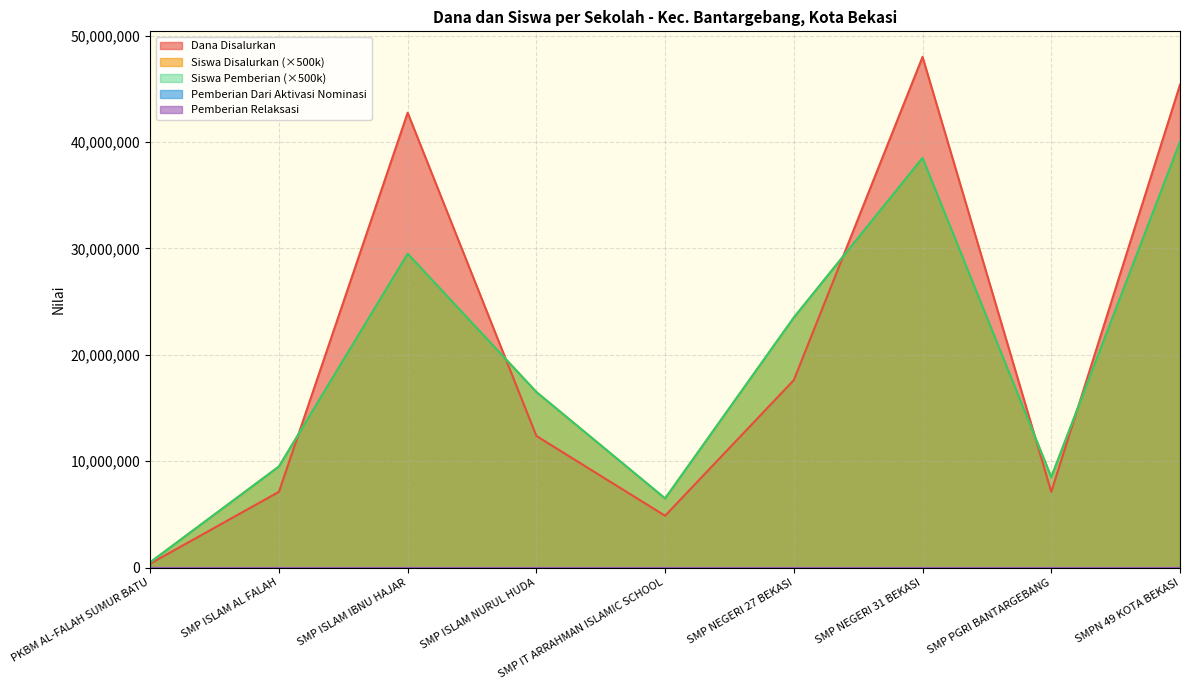

Which has a higher value, PKBM AL-FALAH SUMUR BATU or SMP IT ARRAHMAN ISLAMIC SCHOOL?

SMP IT ARRAHMAN ISLAMIC SCHOOL